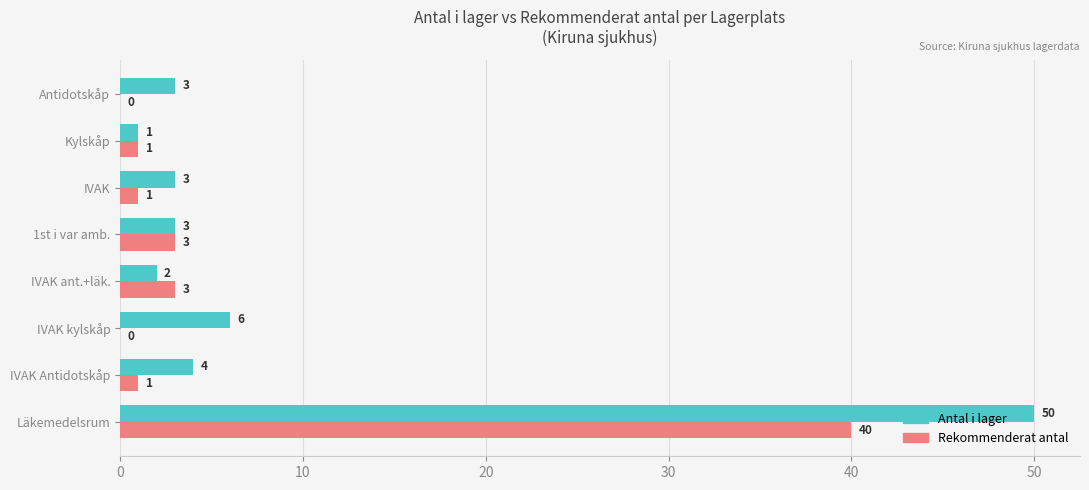

Between Läkemedelsrum and IVAK, which series saw the biggest shift?

Antal i lager